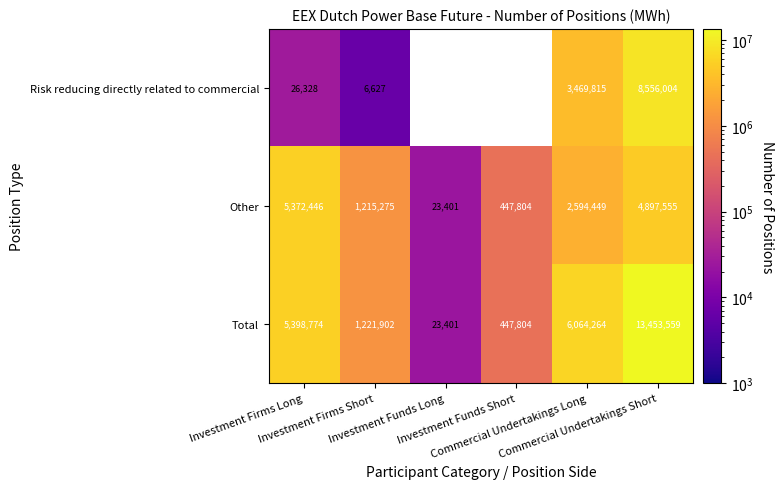

How many values in the Total series are below 5398774?

3